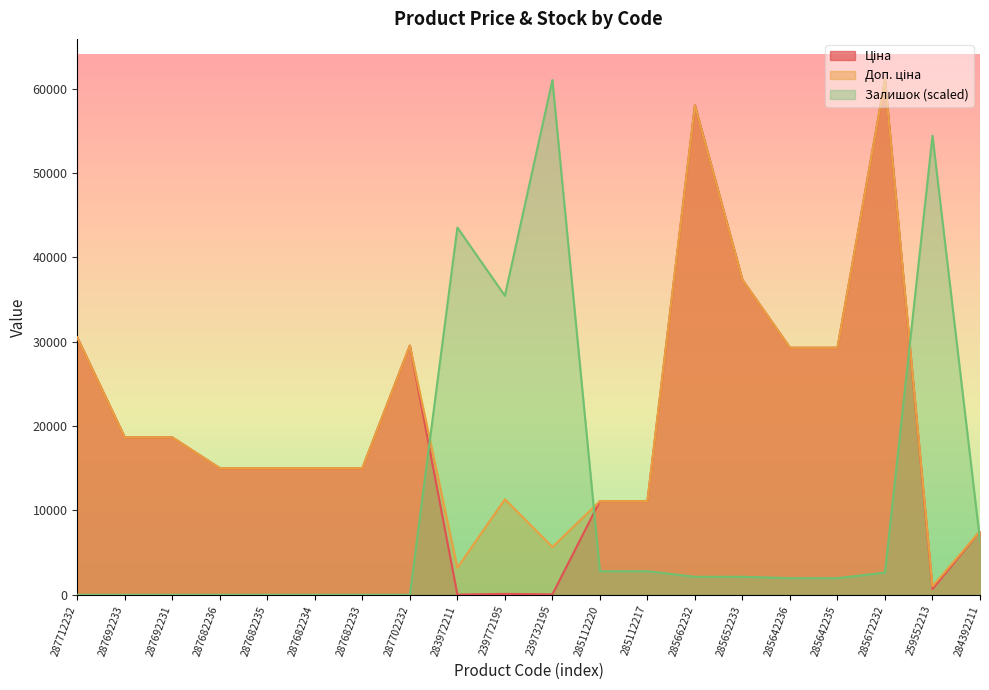

Which series has the largest total across all categories?

Доп. ціна